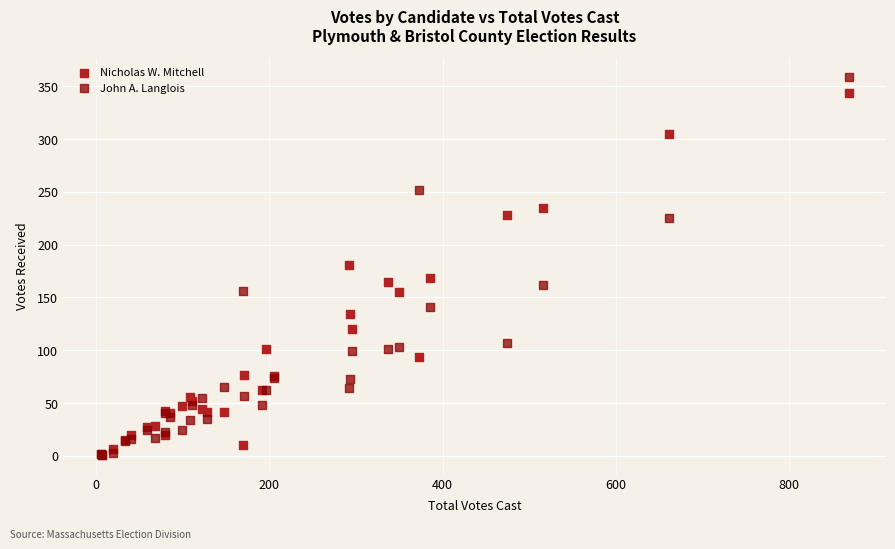

Which series has the largest Y range (max minus min)?

John A. Langlois